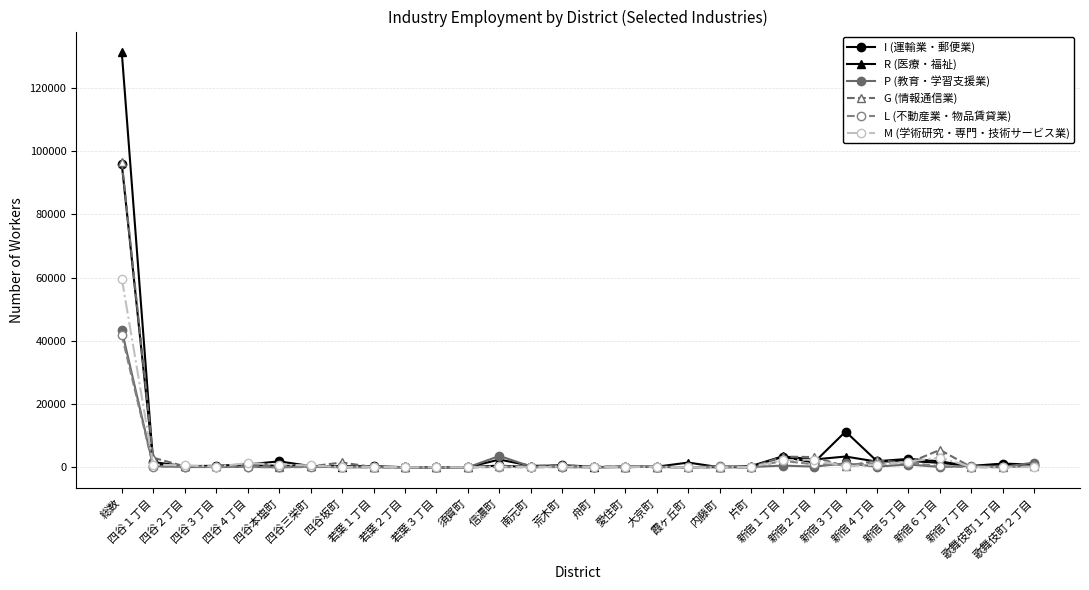

How many series are shown in this chart?

6